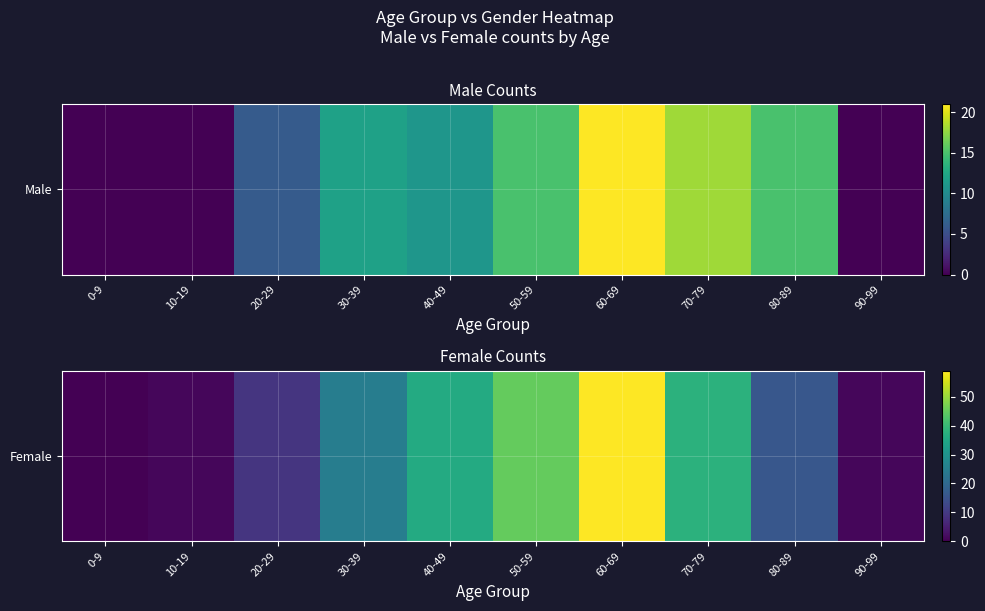

How many data points are less than 25?

5